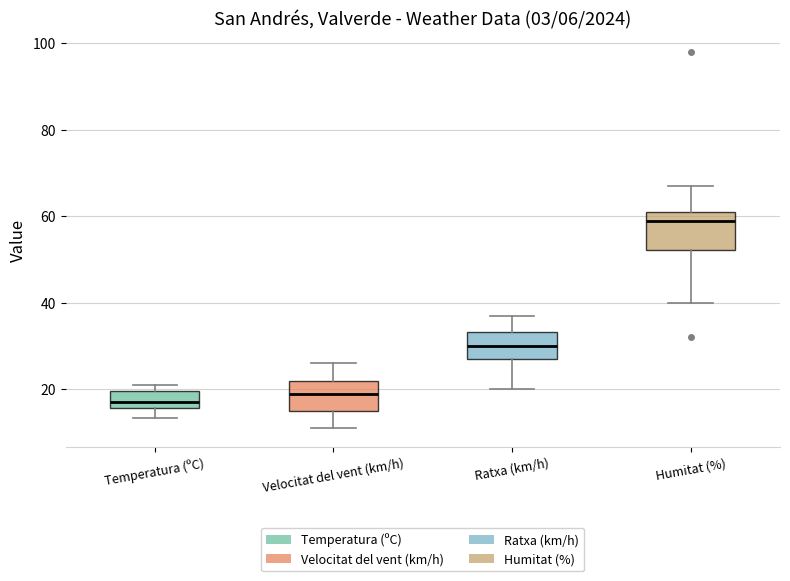

Which box's median line is the lowest?

Temperatura (ºC)